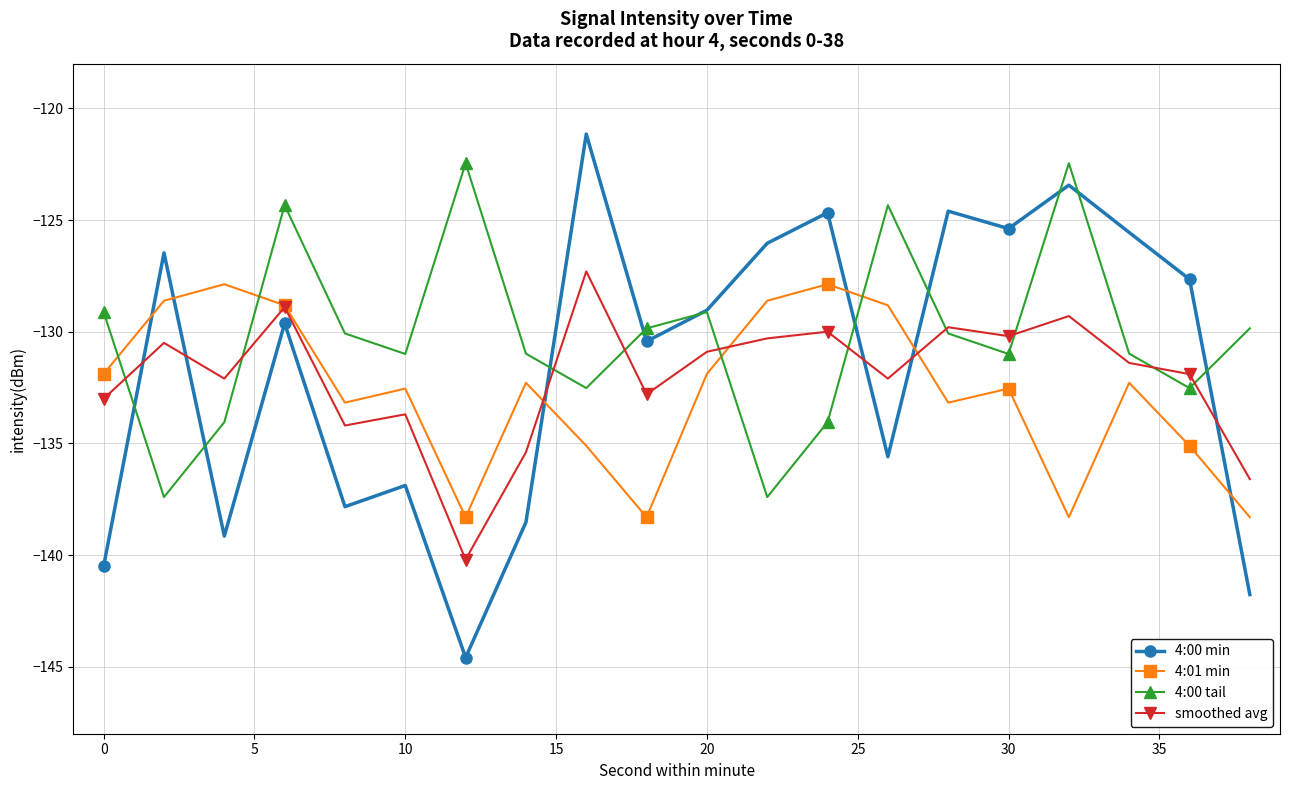

What is the value of the 4:01 min point at the 10th from the left?

-138.3